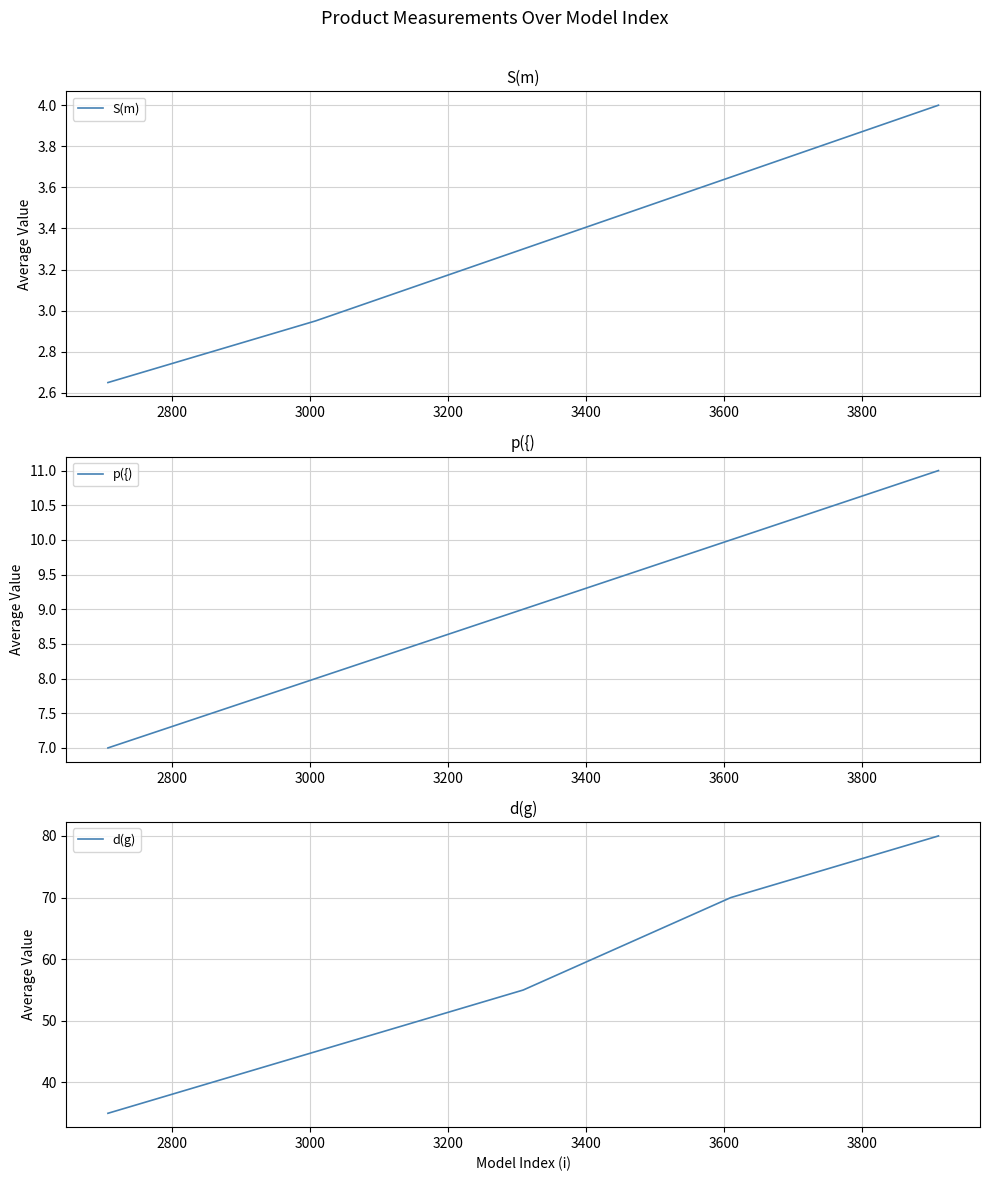

What is the highest value of the p({) series?

11